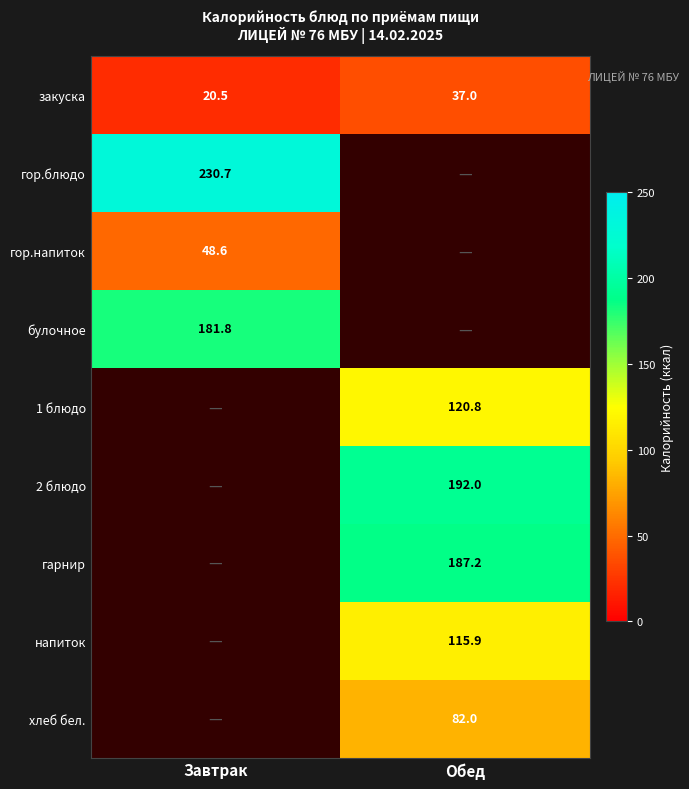

What is the spread (max minus min) of values at Обед?

155.1